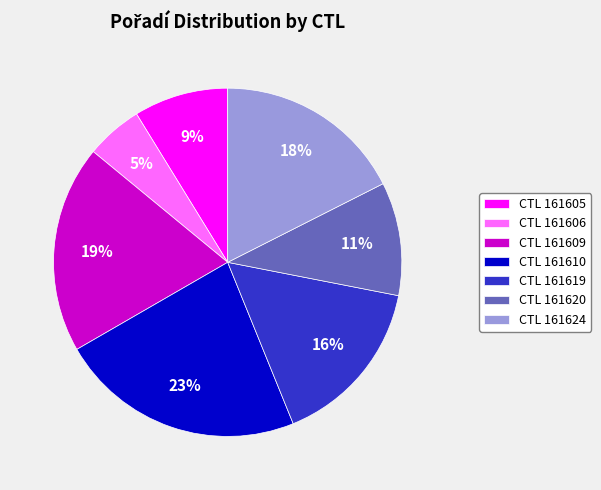

Which has a higher value, CTL 161624 or CTL 161605?

CTL 161624